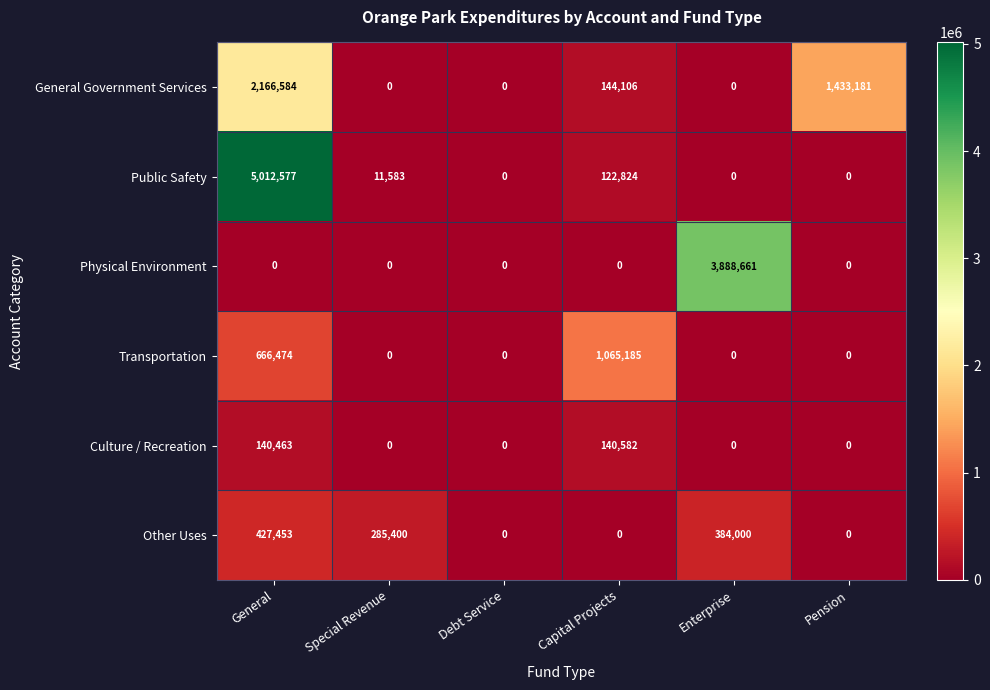

What is the difference between the Culture / Recreation values at Debt Service and General?

140463